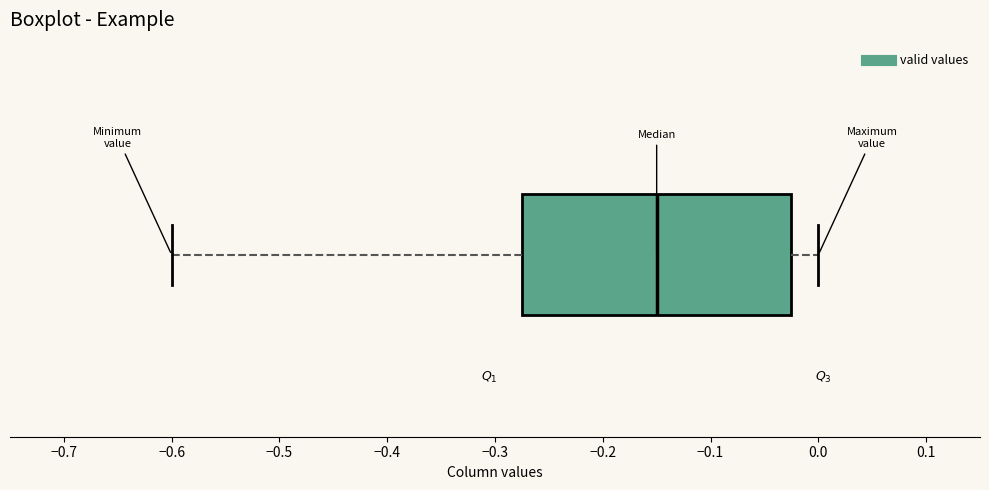

Where is the left edge of the box on the x-axis? The values are not printed on the chart, so give them approximately, as read against the axis.

-0.27